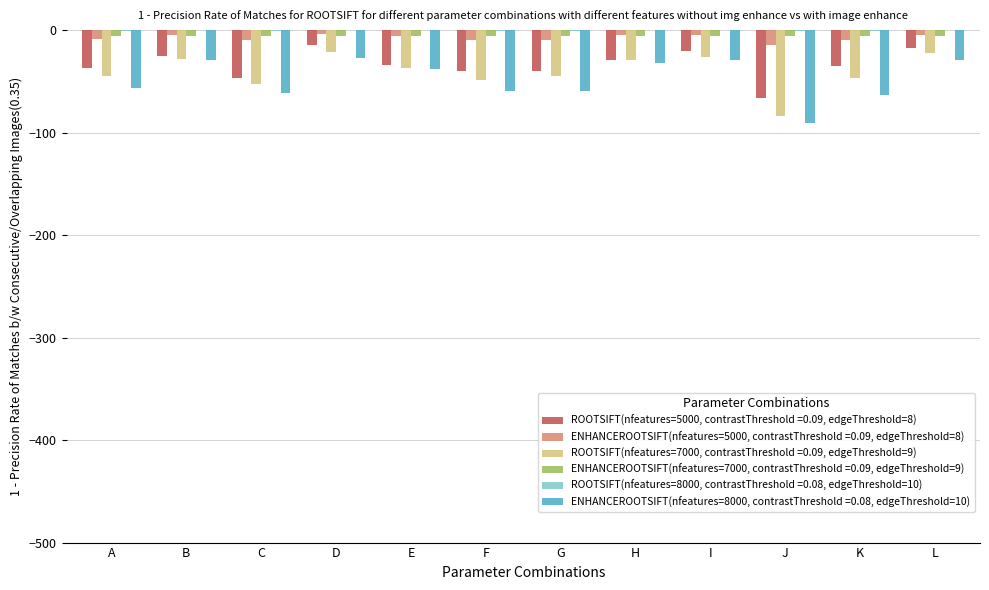

The value of ROOTSIFT(nfeatures=7000, contrastThreshold =0.09, edgeThreshold=9) at K is -47.0. True or false?

True